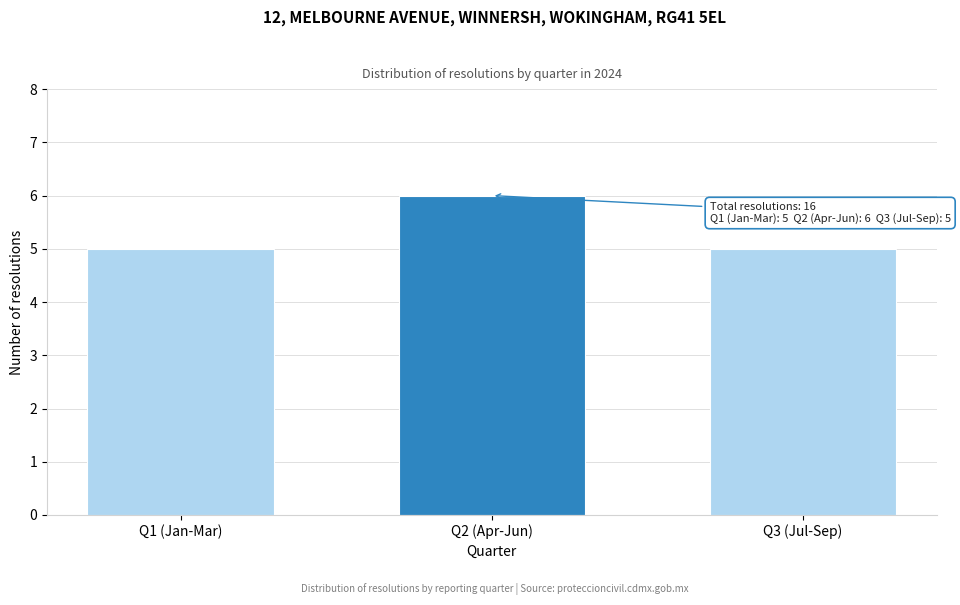

Reading left to right, extract all data points from this chart.

Q1 (Jan-Mar)=5	Q2 (Apr-Jun)=6	Q3 (Jul-Sep)=5